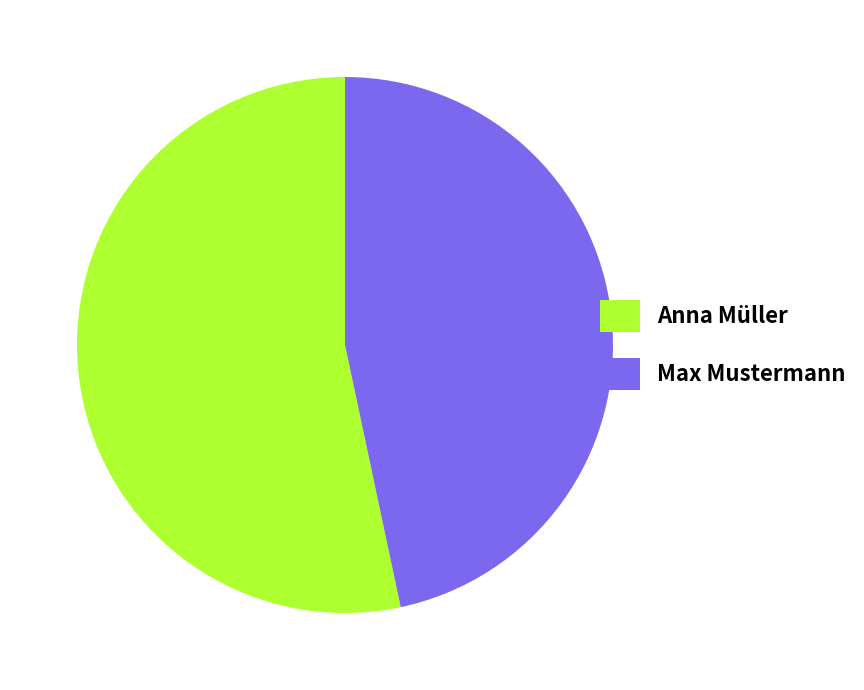

Rank the categories by value from highest to lowest.

Anna Müller, Max Mustermann